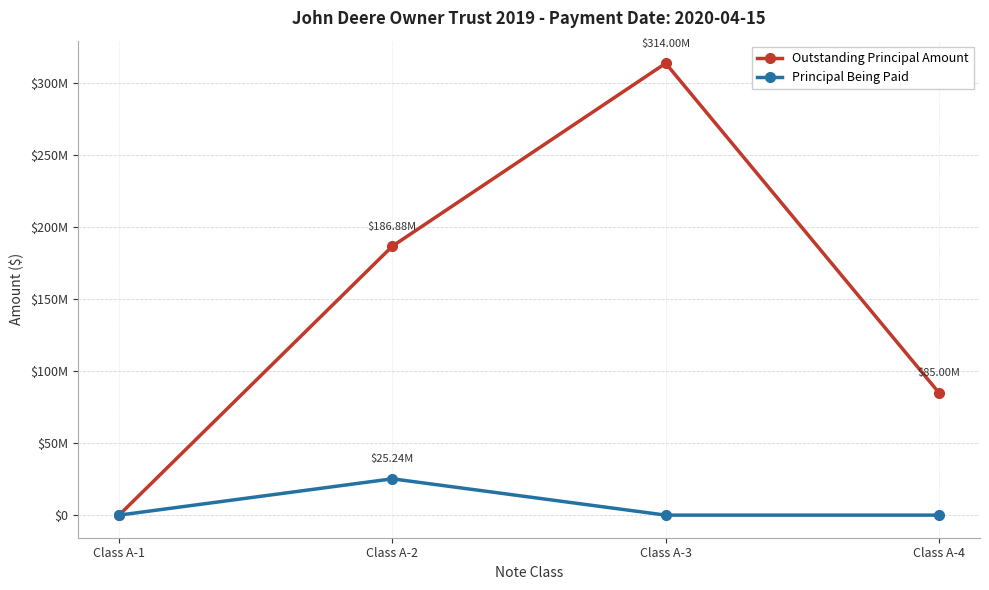

Reading right to left, list all the values displayed in this chart.

Outstanding Principal Amount: Class A-4=85000000.0	Class A-3=314000000.0	Class A-2=186880515.2	Class A-1=0.0
Principal Being Paid: Class A-4=0.0	Class A-3=0.0	Class A-2=25238859.3	Class A-1=0.0